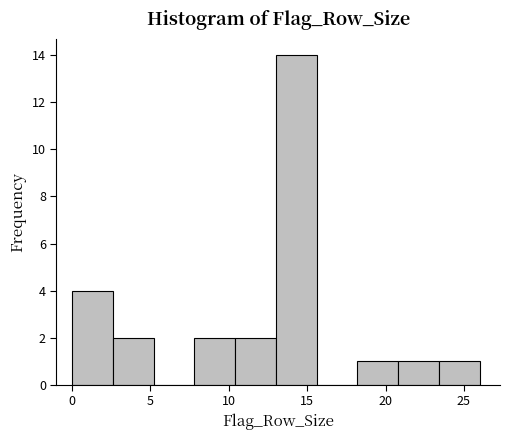

Over which range of the x-axis is the bar tallest?

13.0 to 15.6